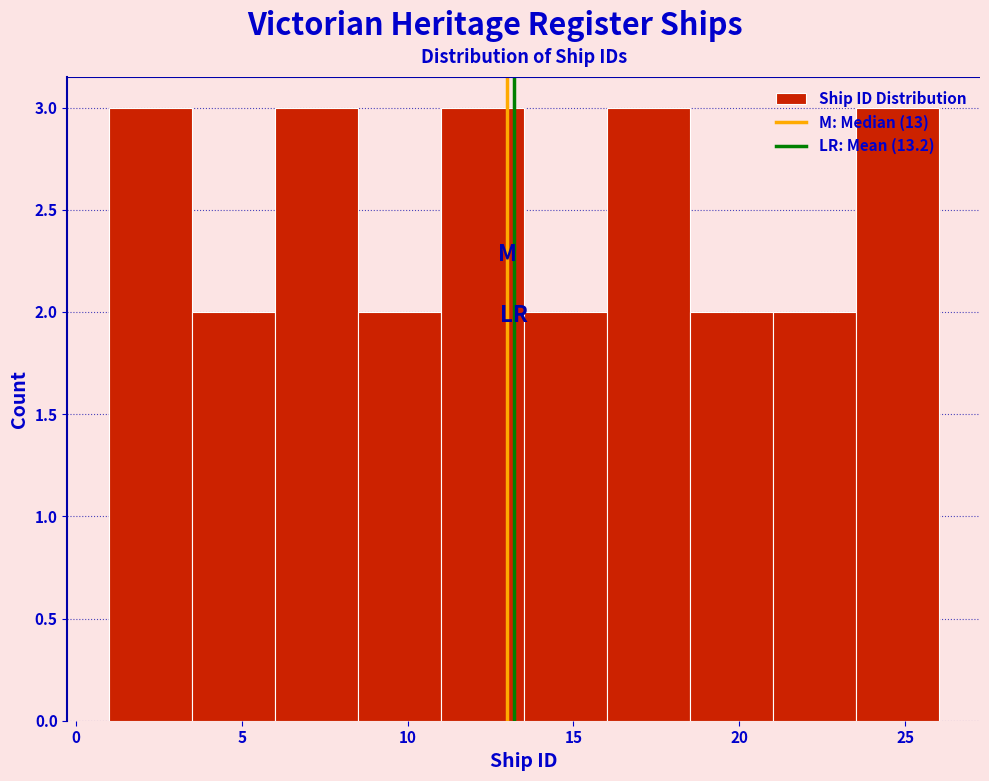

Reading left to right, list every bar in this chart as the range it spans on the x-axis followed by its height. The values are not printed on the chart, so give them approximately, as read against the axis.

1.0 to 3.5: 3
3.5 to 6.0: 2
6.0 to 8.5: 3
8.5 to 11.0: 2
11.0 to 13.5: 3
13.5 to 16.0: 2
16.0 to 18.5: 3
18.5 to 21.0: 2
21.0 to 23.5: 2
23.5 to 26.0: 3